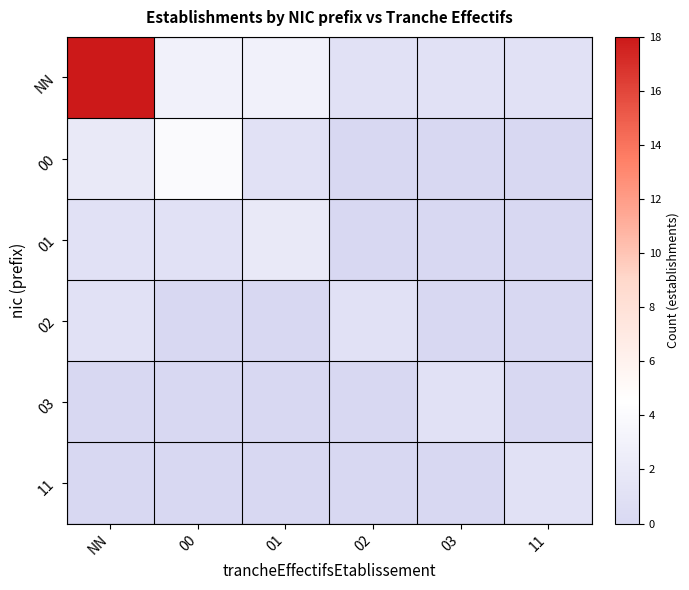

Reading left to right, what are all the values shown in this chart?

NN: NN=18	00=3	01=3	02=1	03=1	11=1
00: NN=2	00=4	01=1	02=0	03=0	11=0
01: NN=1	00=1	01=2	02=0	03=0	11=0
02: NN=1	00=0	01=0	02=1	03=0	11=0
03: NN=0	00=0	01=0	02=0	03=1	11=0
11: NN=0	00=0	01=0	02=0	03=0	11=1